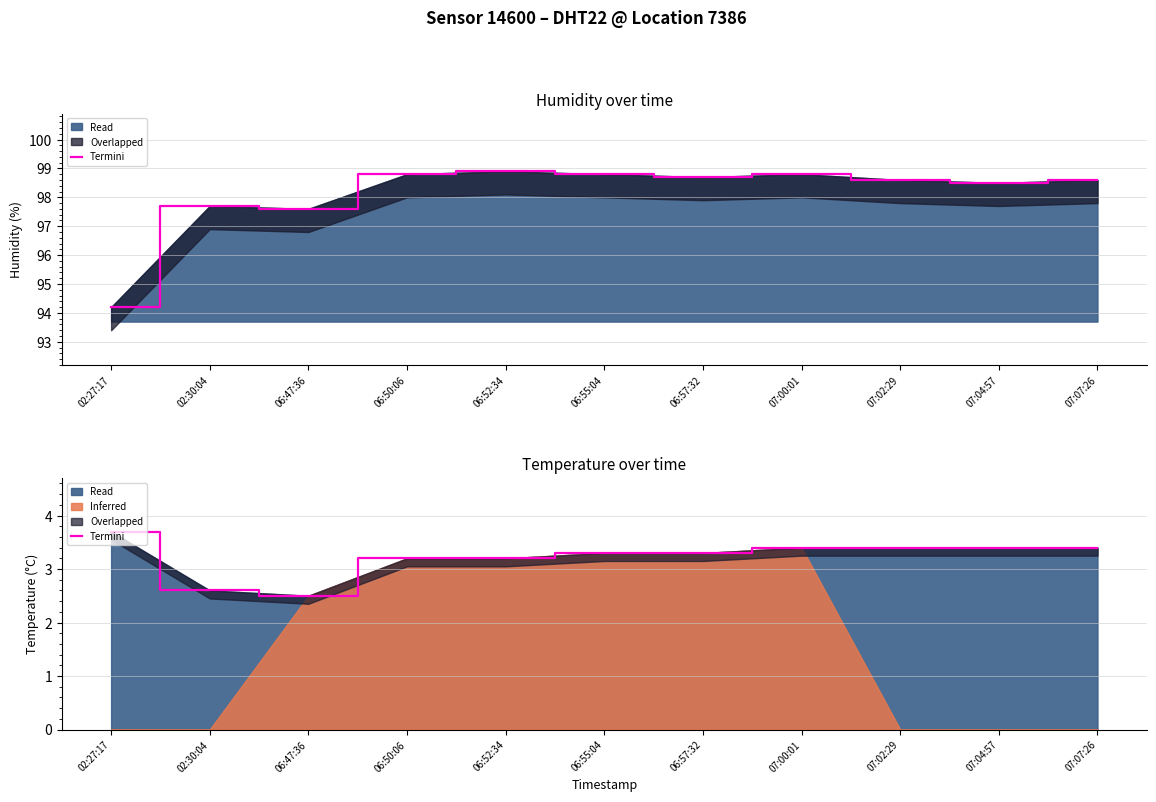

Which has a higher value, 06:57:32 or 06:50:06?

06:57:32